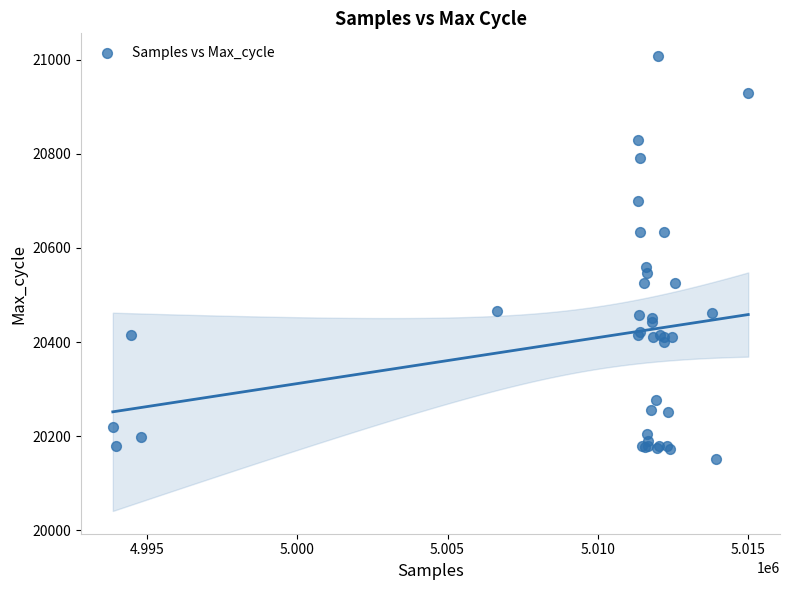

What Y value in the scatter plot is closest to 20580?

20560